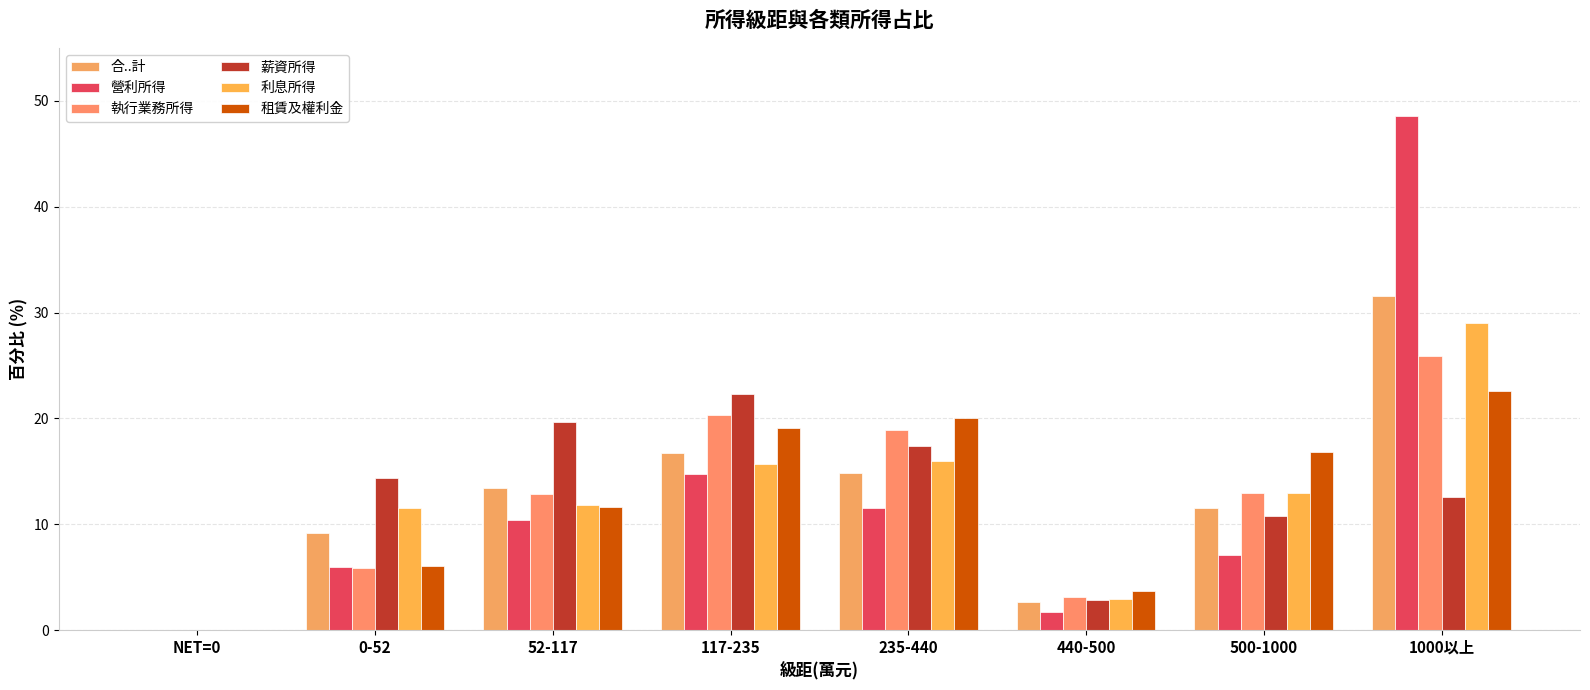

How many groups of bars are there?

8